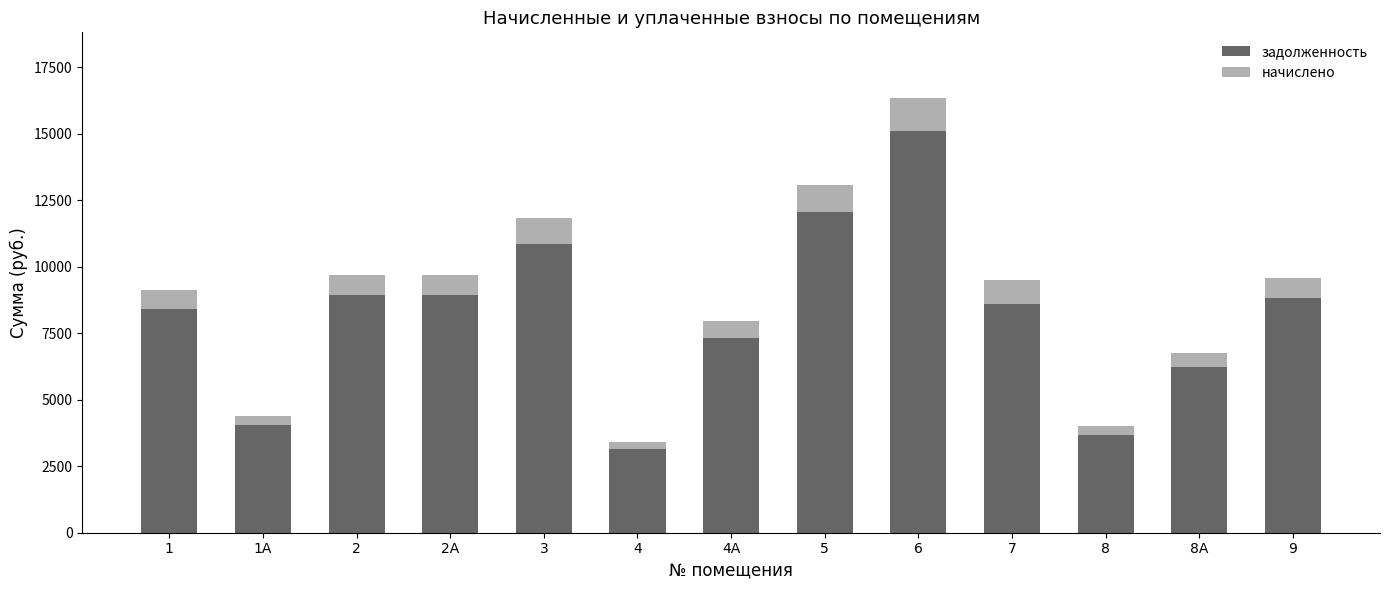

Reading right to left, list the values for the задолженность series.

9=8832.0	8А=6240.0	8=3686.4	7=8587.2	6=15091.2	5=12057.6	4А=7334.4	4=3148.8	3=10874.0	2А=8928.0	2=8928.0	1А=4051.2	1=8409.6